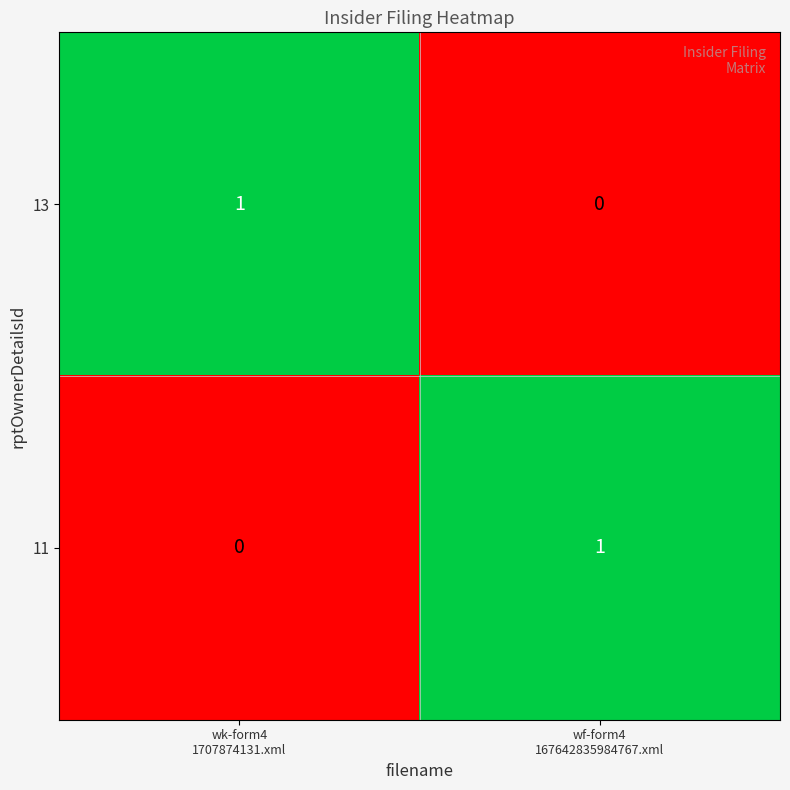

Reading left to right, transcribe all the data shown in this chart.

13: 1	0
11: 0	1